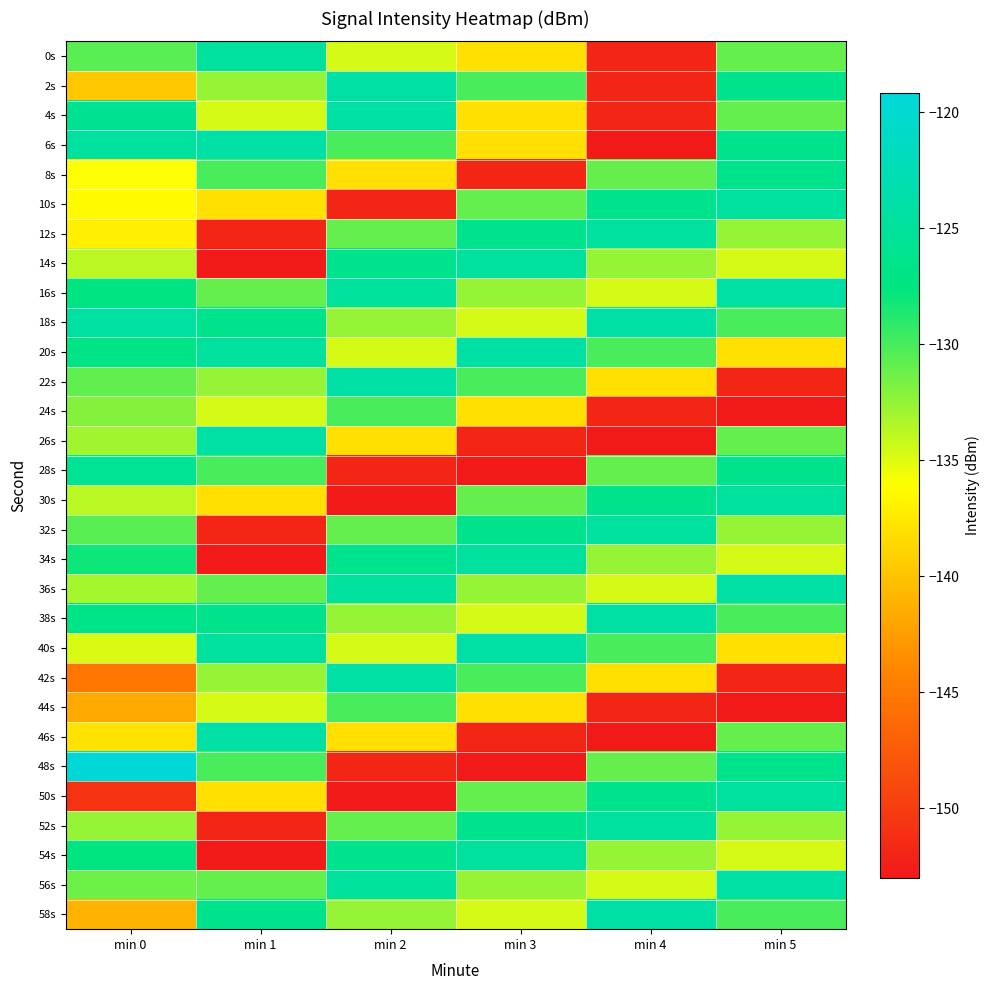

What is the spread (max minus min) of values at min 1?

28.9